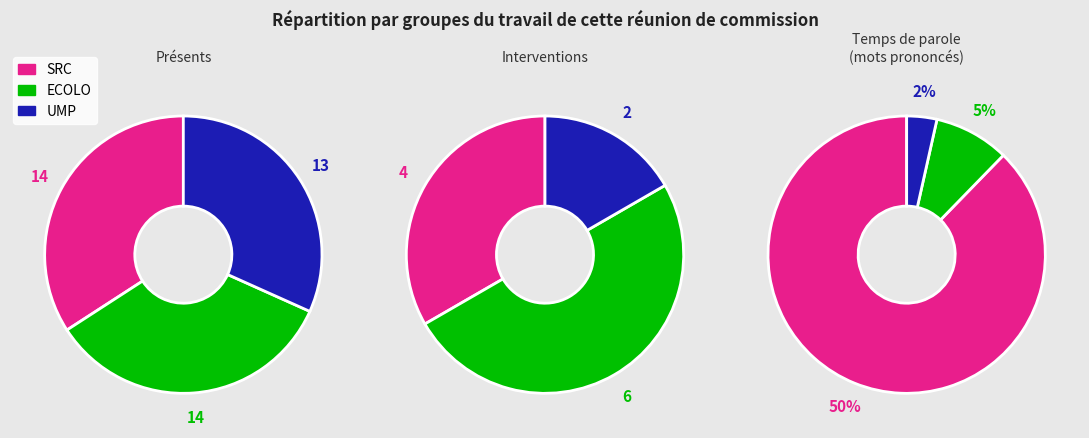

Do 0 and 1 together represent more than half of the pie?

No